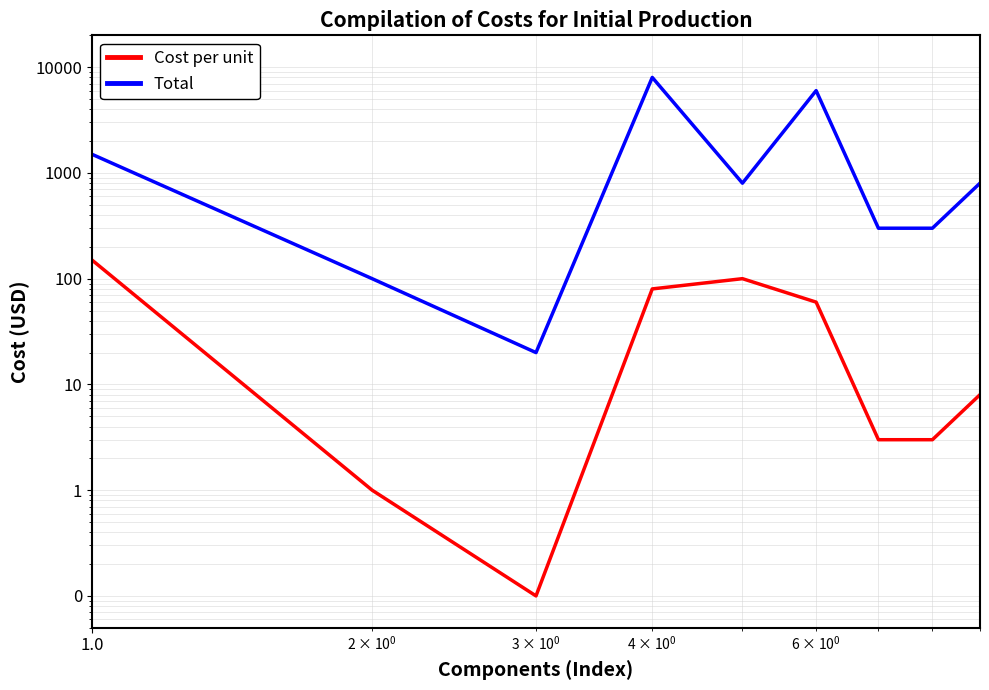

Does the chart have visible grid lines?

Yes